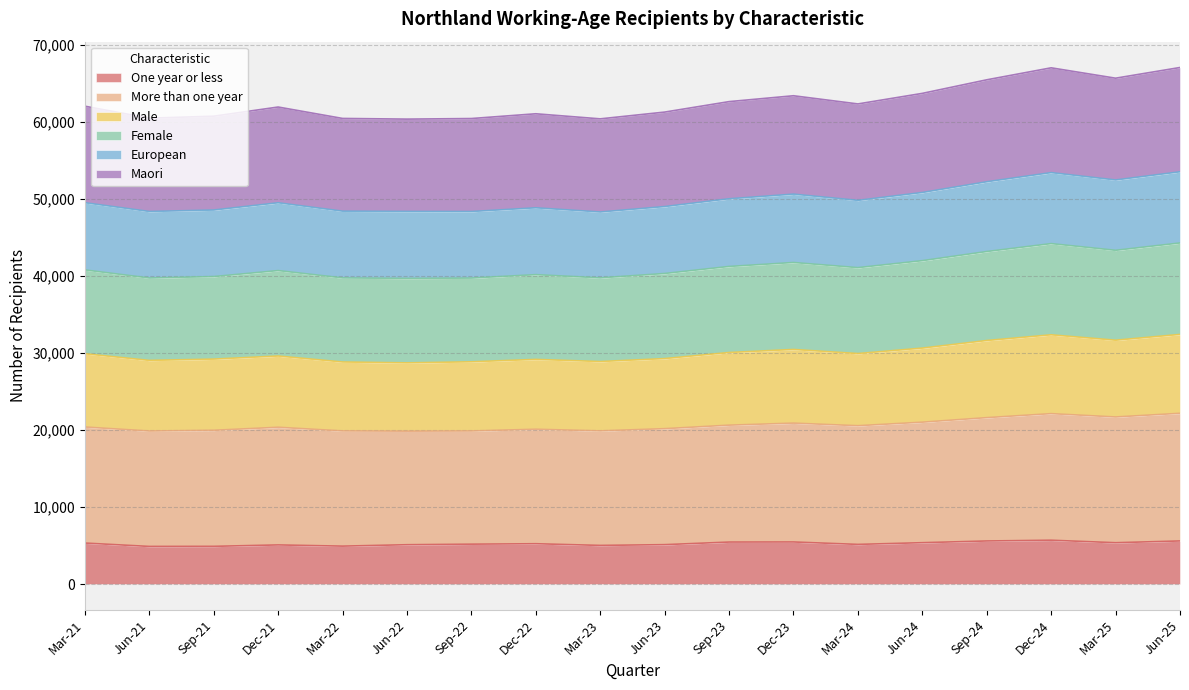

What is the highest value of the One year or less series?

5703